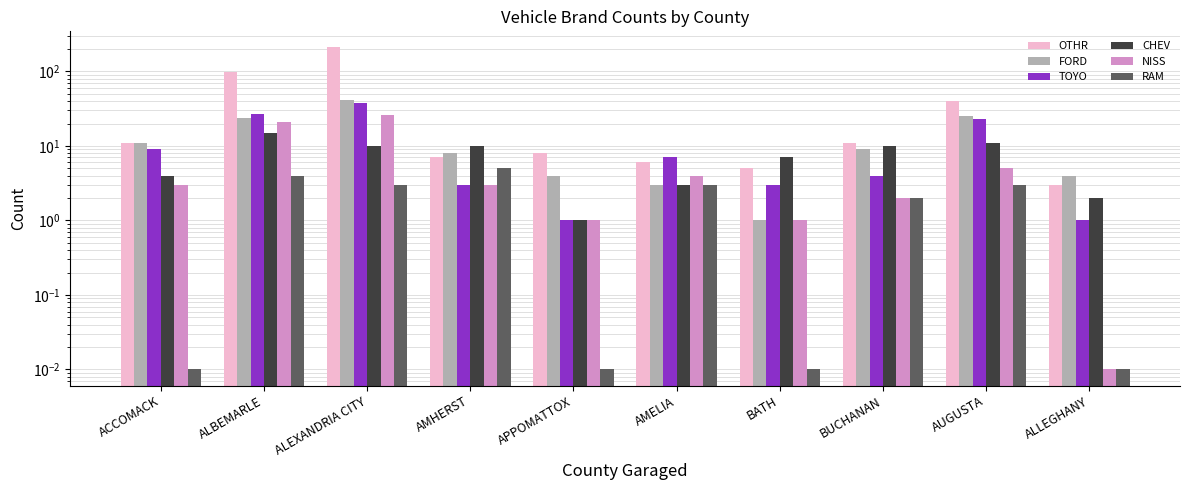

Which series changed the most between ALEXANDRIA CITY and AMHERST?

OTHR